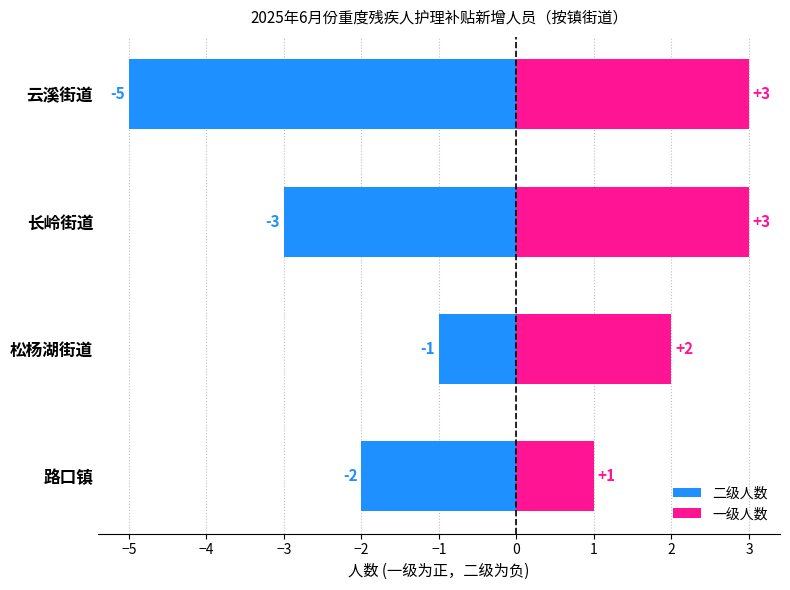

At 松杨湖街道, list the series in order from smallest to largest.

二级人数, 一级人数